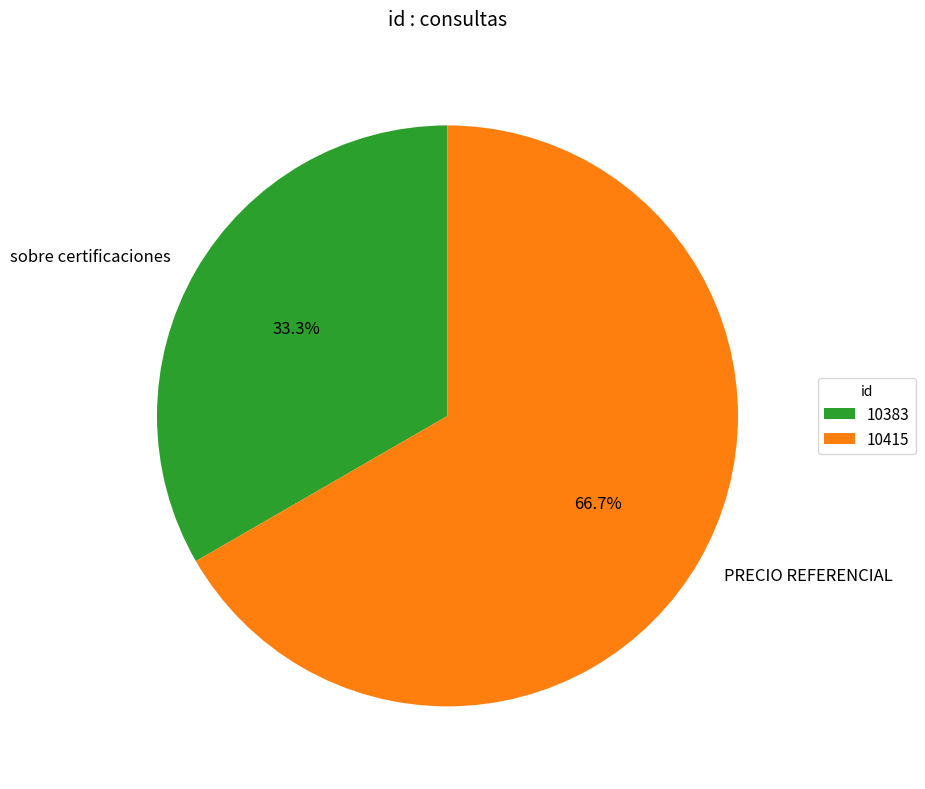

What is the largest slice in the pie chart?

10415